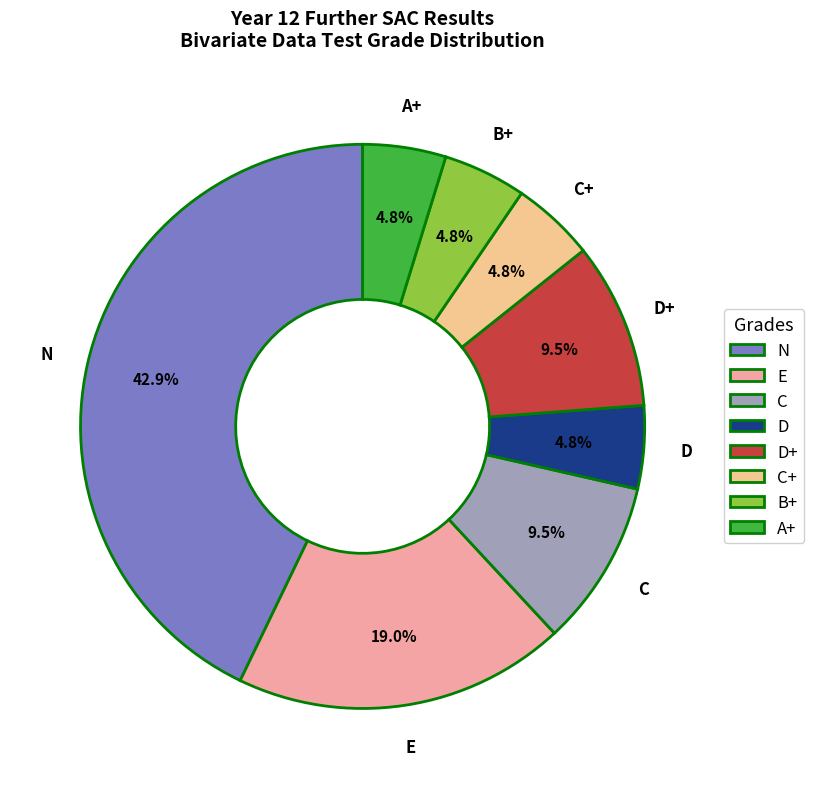

Is there a majority slice in this chart?

No